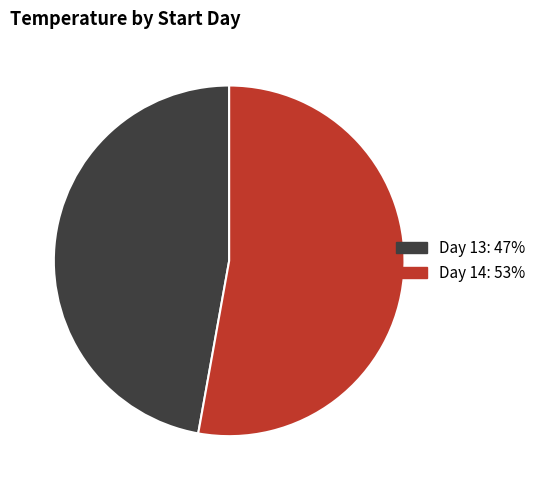

True or false: Day 14: 53% accounts for 60% of the total.

False